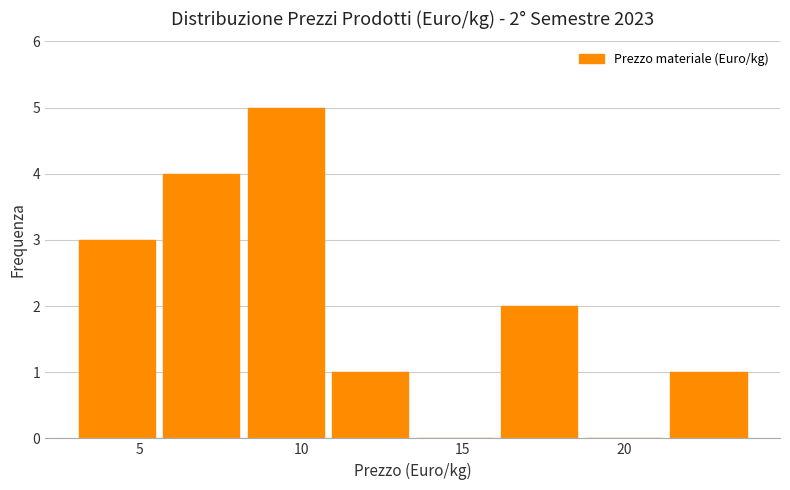

Over which range of the x-axis is the bar tallest?

8.0 to 11.0